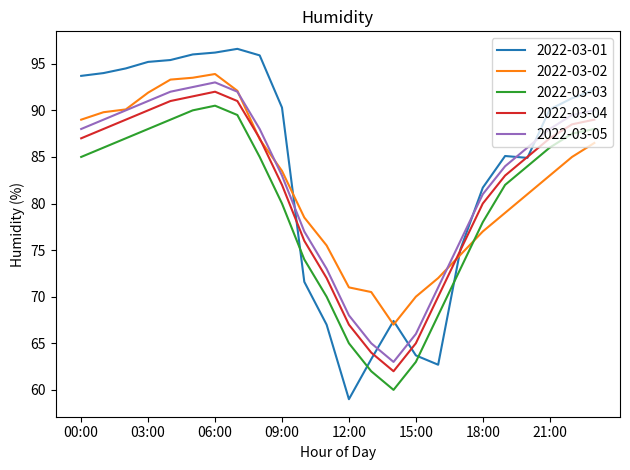

True or false: 2022-03-04 and 2022-03-05 intersect in this chart.

False